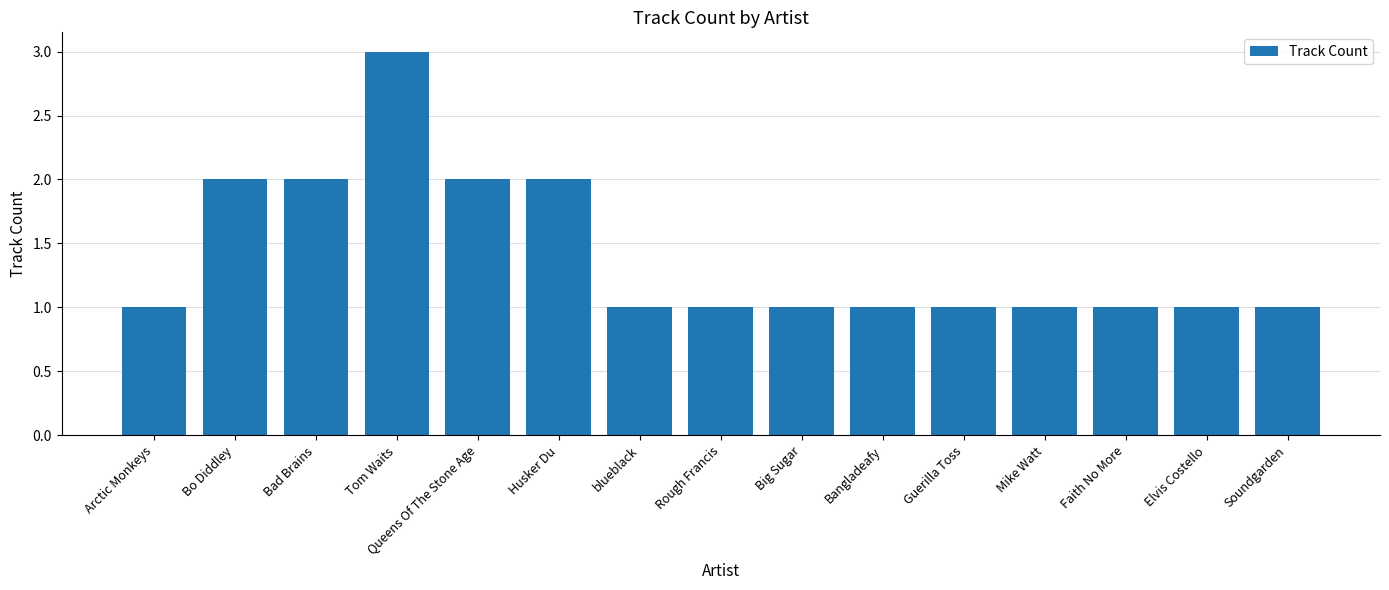

Reading left to right, what are all the values shown in this chart?

1	2	2	3	2	2	1	1	1	1	1	1	1	1	1